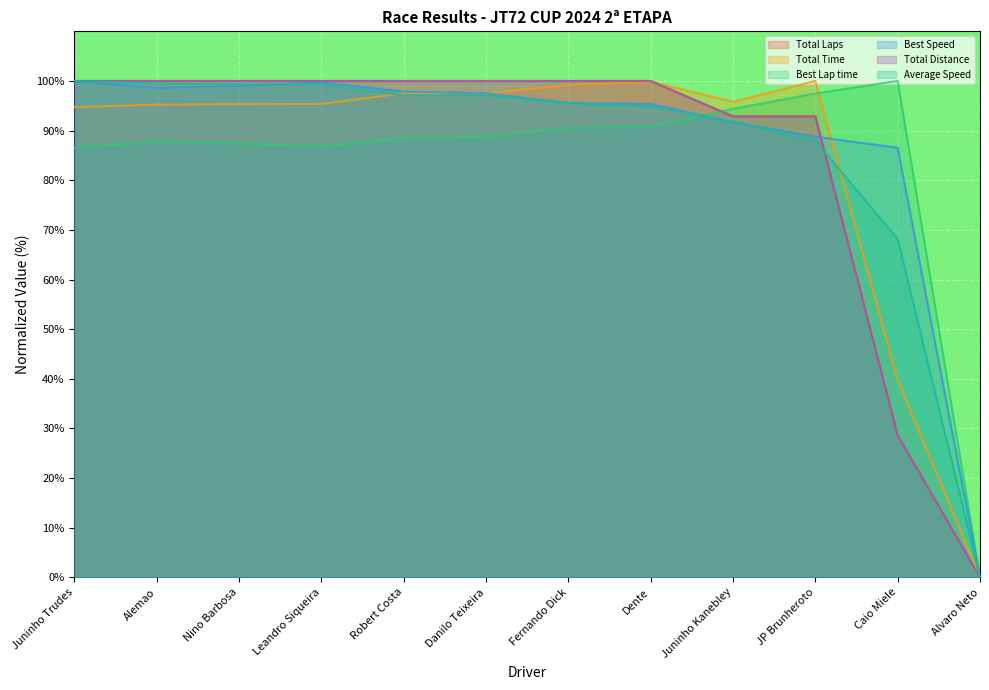

Where is Total Time nearest to the value 50?

Caio Miele